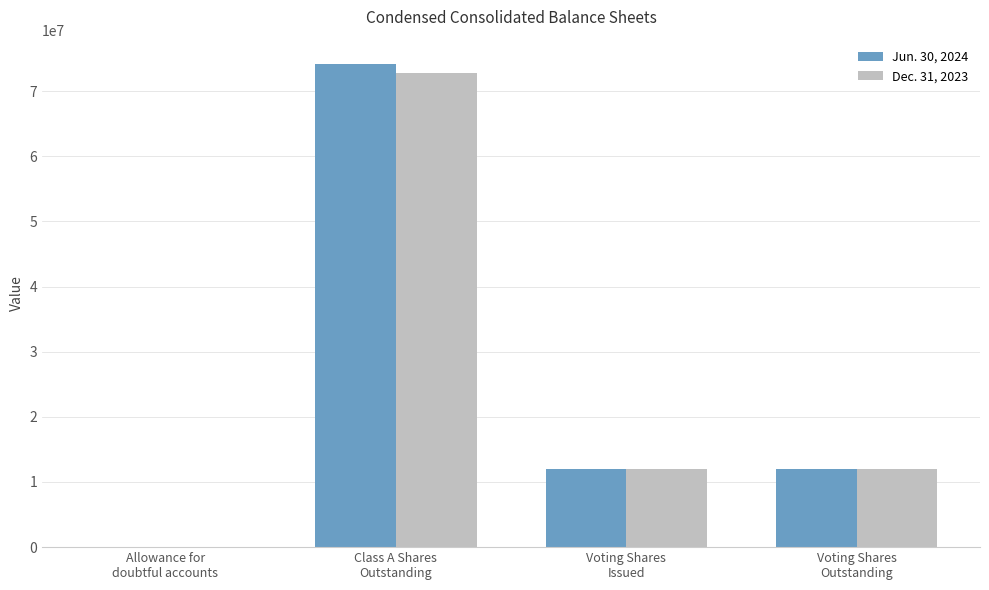

Reading left to right, transcribe all the data shown in this chart.

Jun. 30, 2024: Allowance for
doubtful accounts=3682	Class A Shares
Outstanding=74185126	Voting Shares
Issued=11932722	Voting Shares
Outstanding=11932722
Dec. 31, 2023: Allowance for
doubtful accounts=5041	Class A Shares
Outstanding=72843881	Voting Shares
Issued=11932722	Voting Shares
Outstanding=11932722